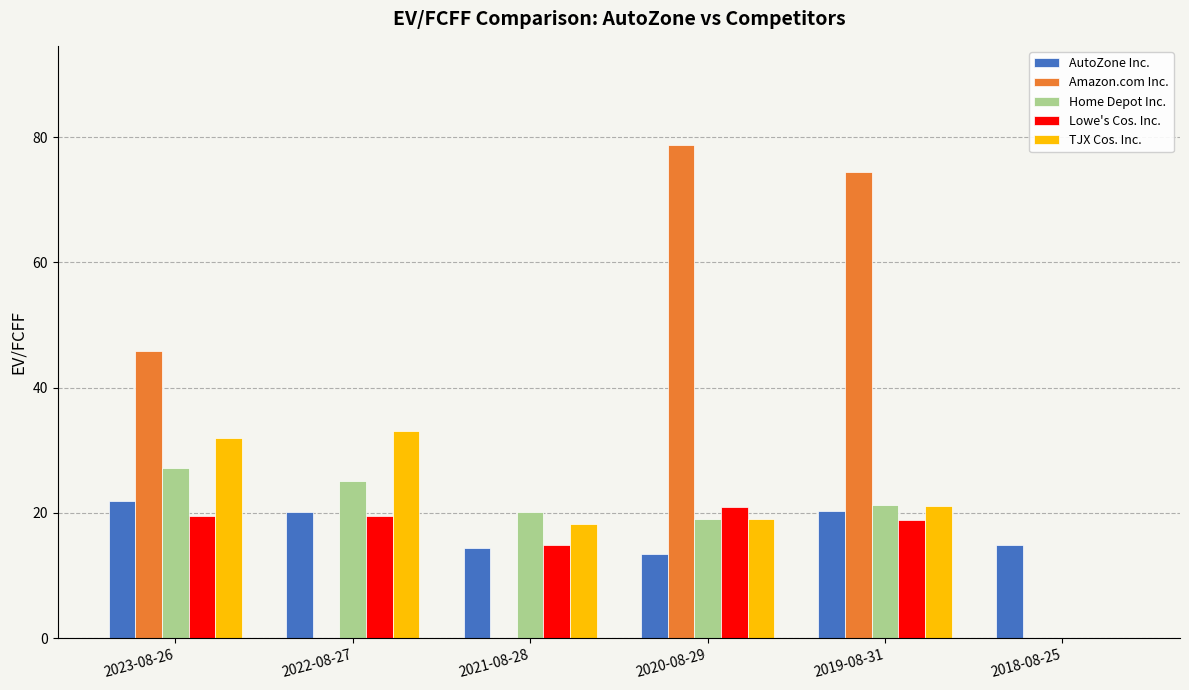

What is the maximum value for Home Depot Inc.?

27.2